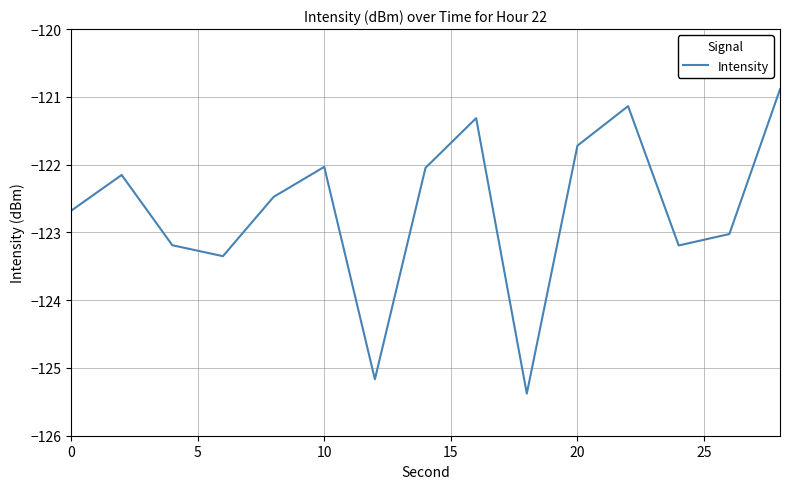

Count the number of values greater than -122.

4